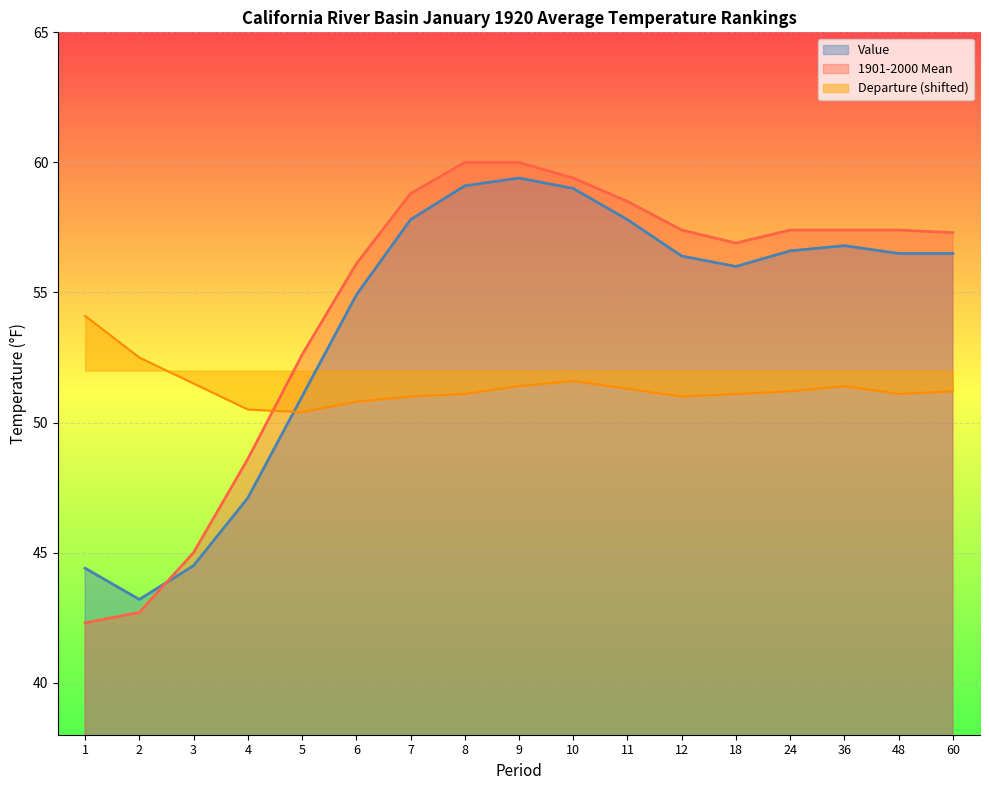

Is it true that 1901-2000 Mean equals 57.3 at 60?

True